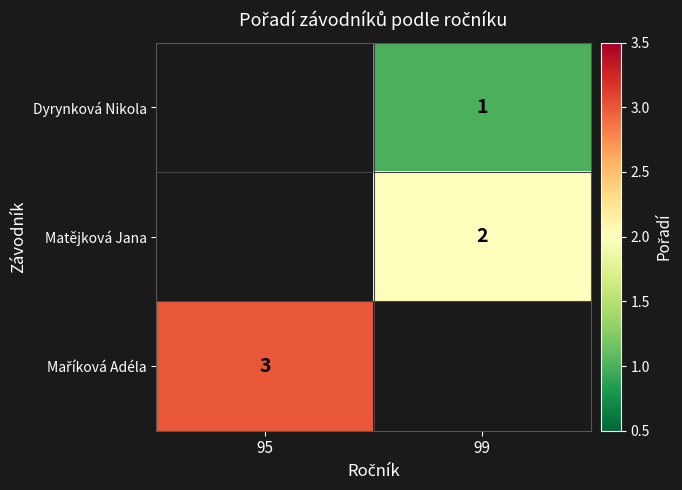

What is the greatest value displayed?

3.0